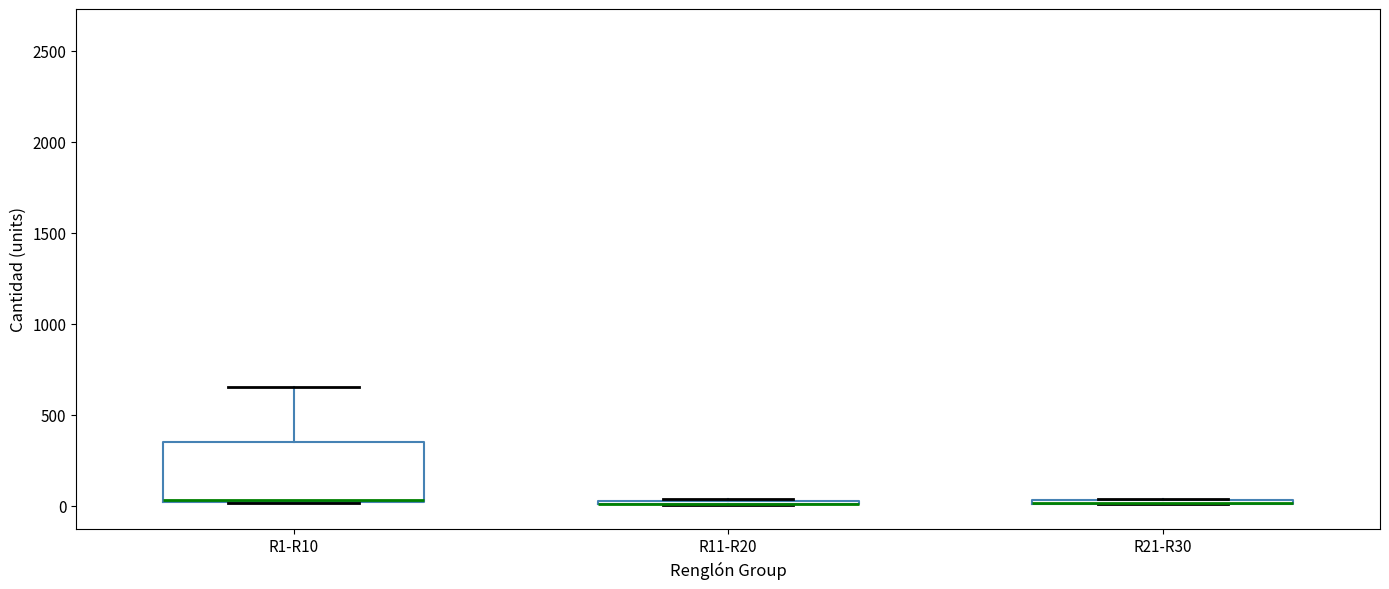

Where is the lower edge of the box for R21-R30 on the y-axis? The values are not printed on the chart, so give them approximately, as read against the axis.

0